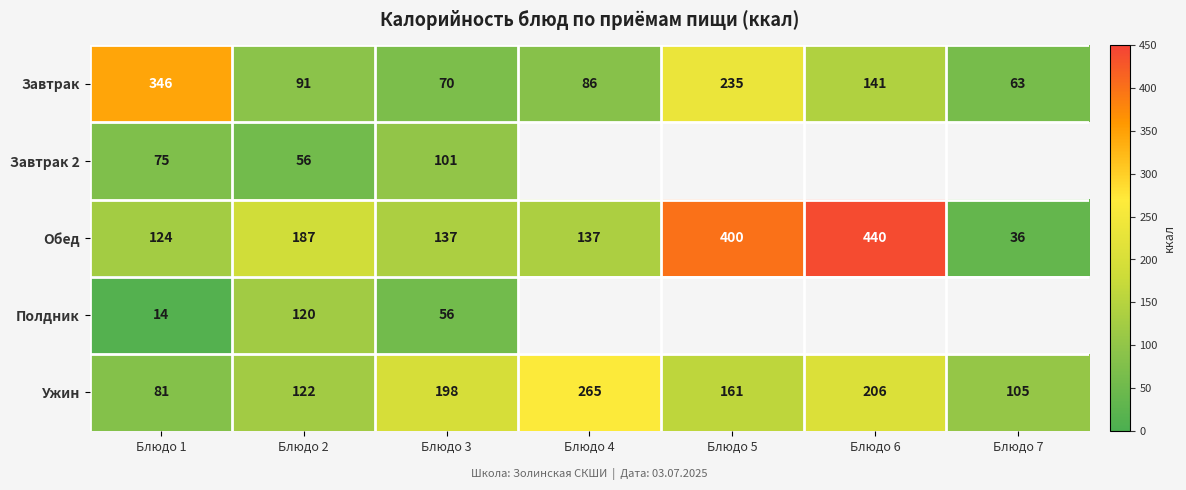

What is the sum of all Обед values?

1461